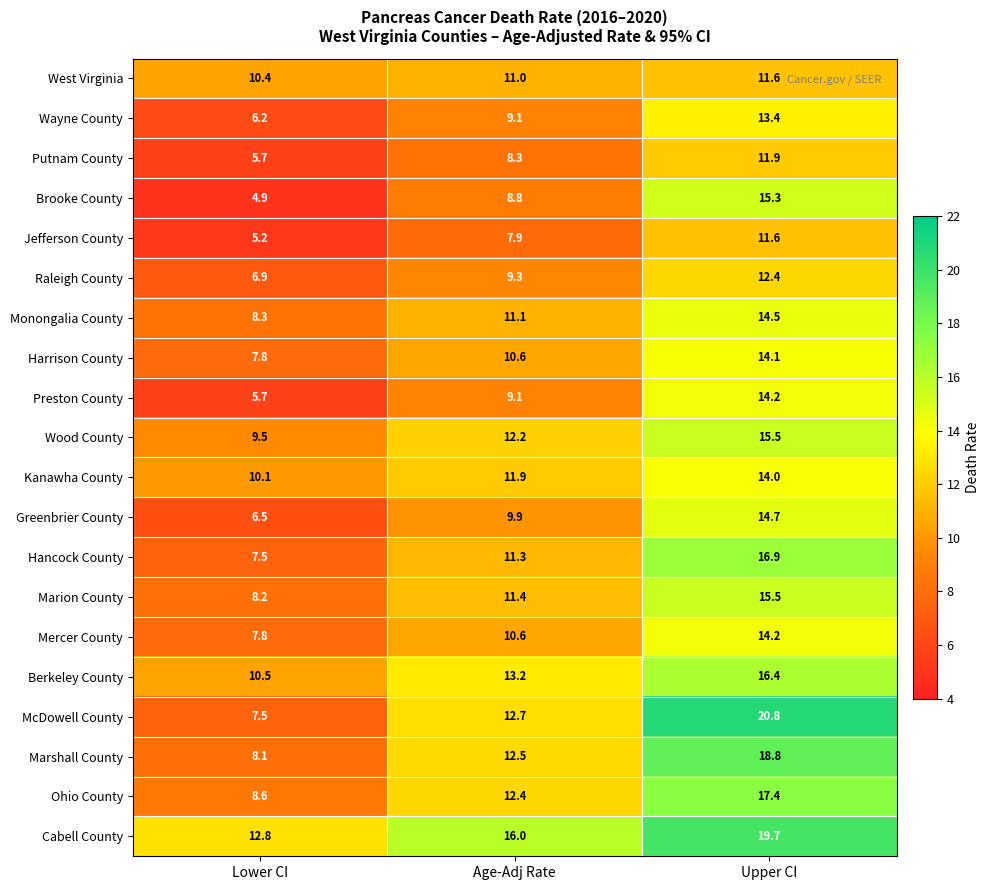

At which label is Mercer County closest to 11?

Age-Adj Rate